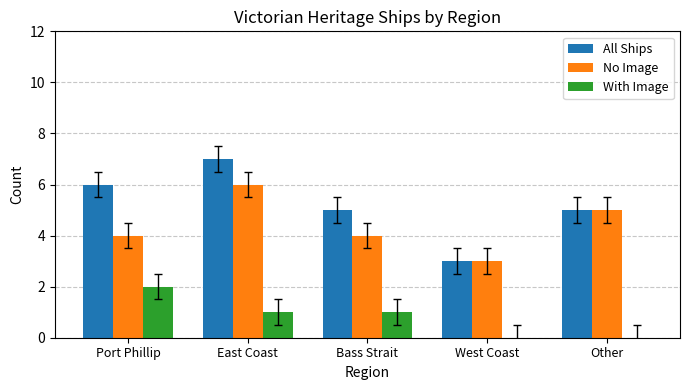

What are all the series names shown in the legend?

All Ships, No Image, With Image